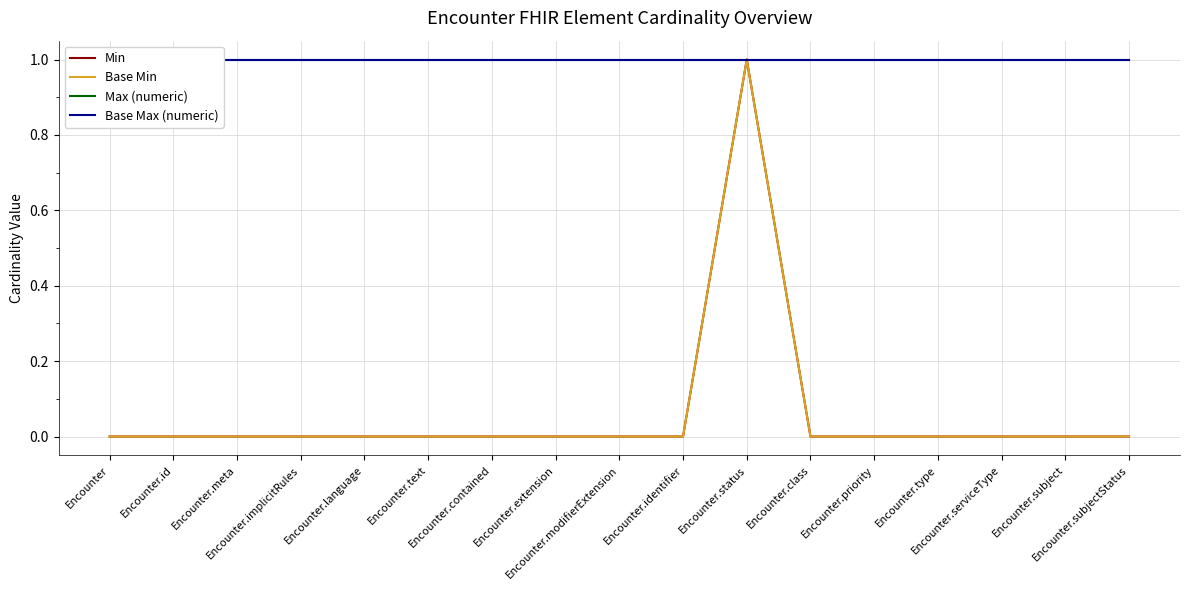

List the labels in order of Base Max (numeric) value, largest first.

Encounter, Encounter.id, Encounter.meta, Encounter.implicitRules, Encounter.language, Encounter.text, Encounter.contained, Encounter.extension, Encounter.modifierExtension, Encounter.identifier, Encounter.status, Encounter.class, Encounter.priority, Encounter.type, Encounter.serviceType, Encounter.subject, Encounter.subjectStatus